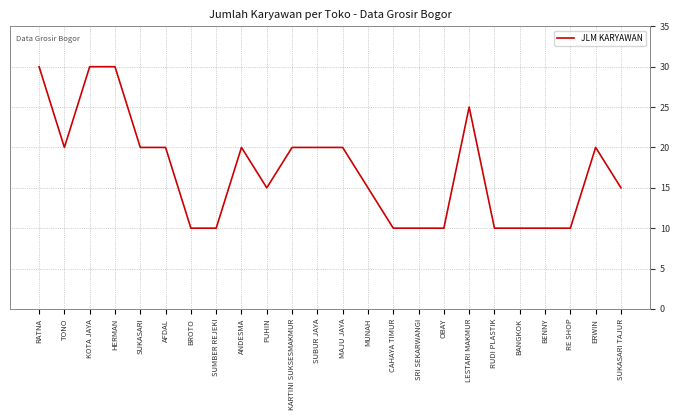

What is the smallest value displayed?

10